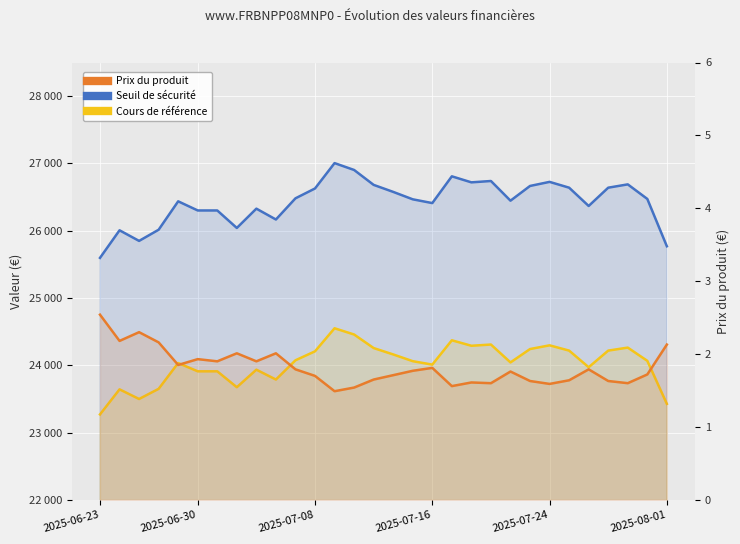

Between 6 and 24, which series saw the biggest shift?

Seuil de sécurité